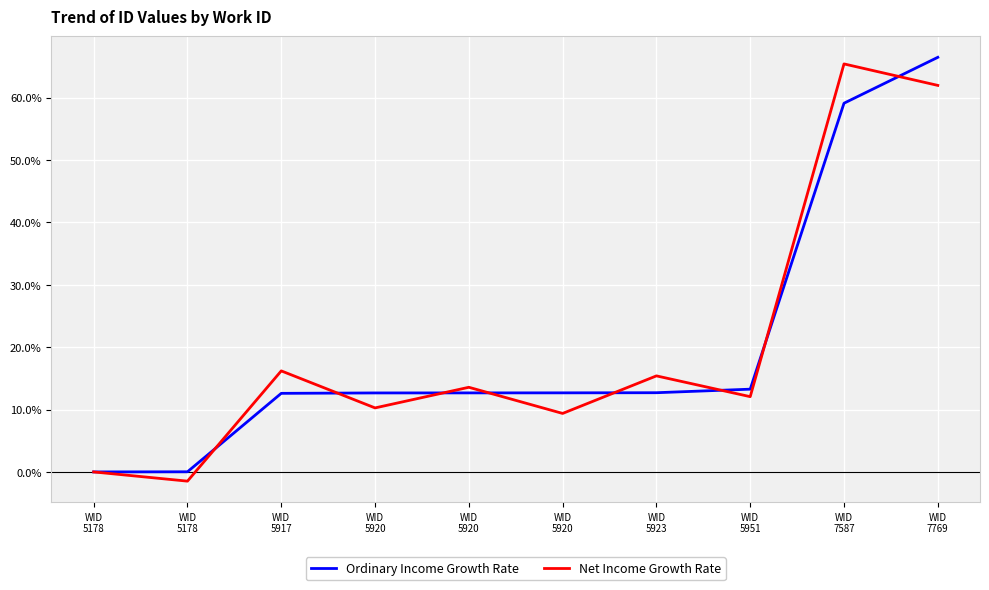

Is the value of Net Income Growth Rate at WID
7769 greater than the value of Ordinary Income Growth Rate at WID
5920?

Yes